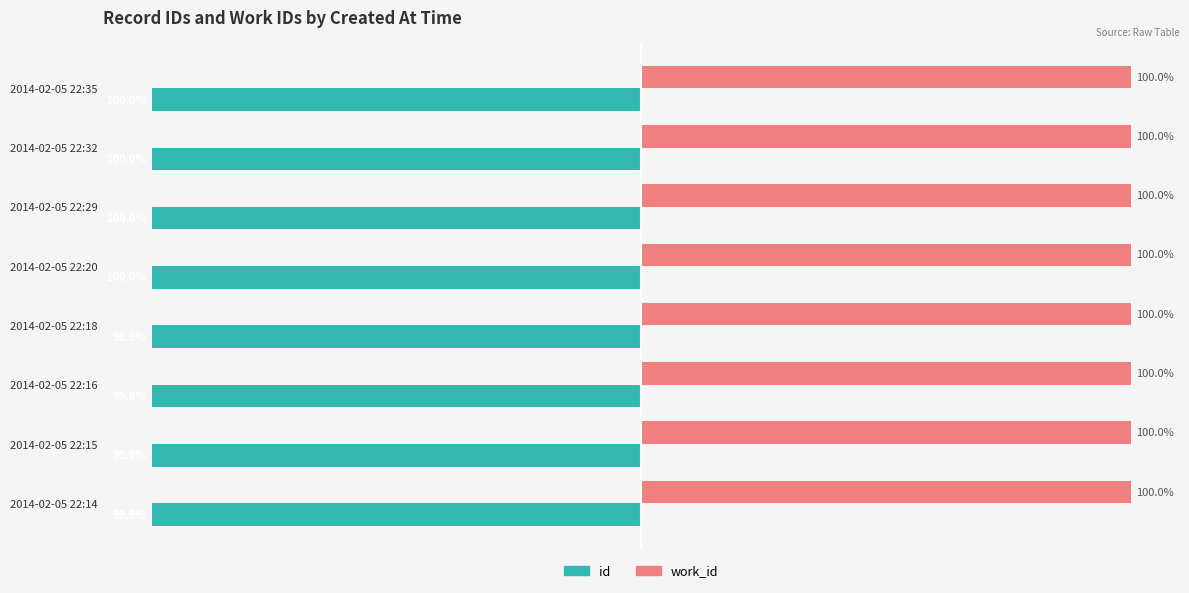

Which series has the widest spread of values?

id